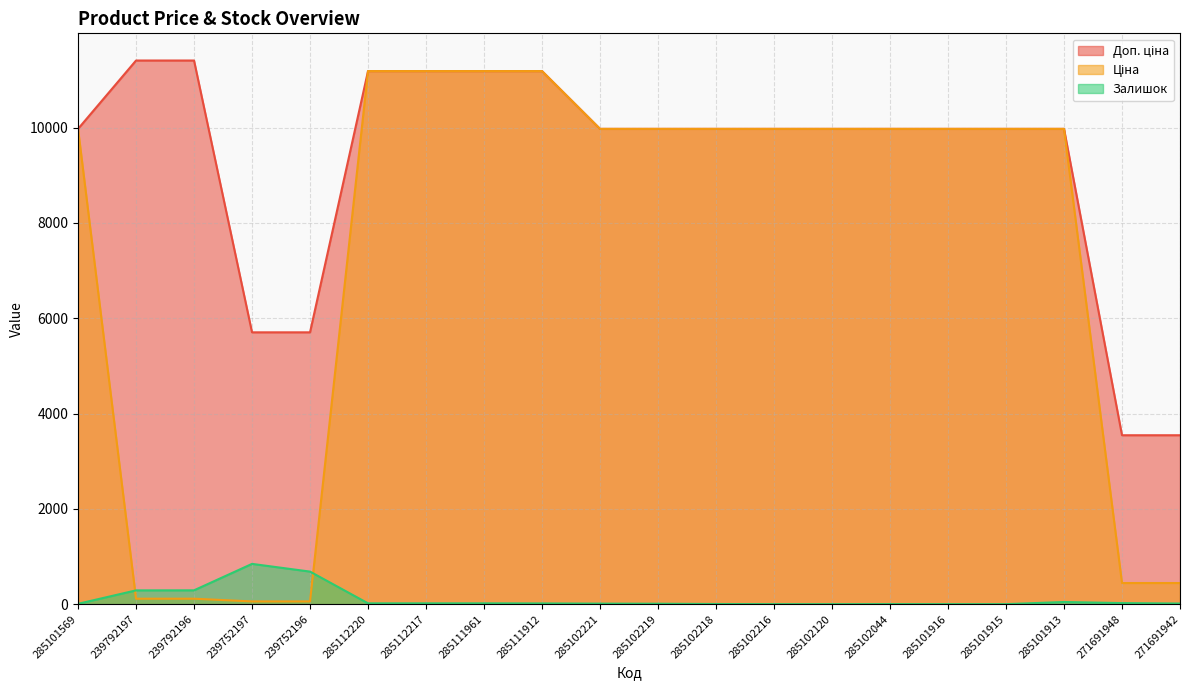

What is the difference between the maximum and minimum values in the Ціна series?

11131.1